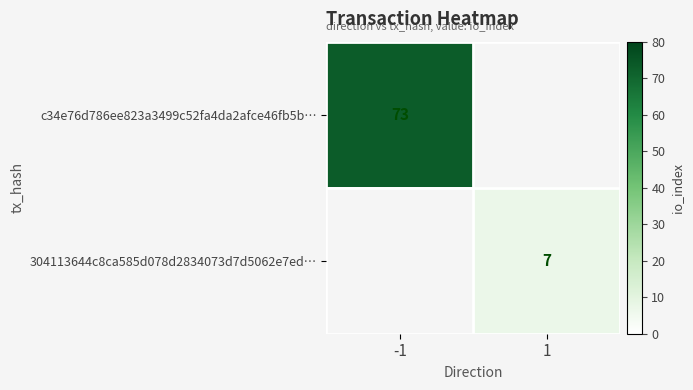

Is the value of c34e76d786ee823a3499c52fa4da2afce46fb5b… at -1 greater than the value of 304113644c8ca585d078d2834073d7d5062e7ed… at 1?

Yes